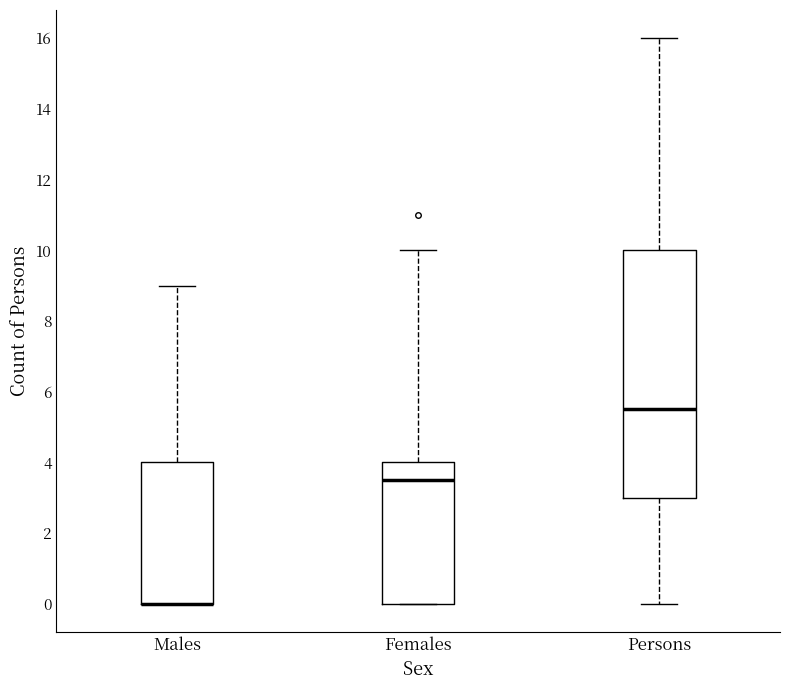

Where is the upper edge of the box for Females on the y-axis? The values are not printed on the chart, so give them approximately, as read against the axis.

4.0